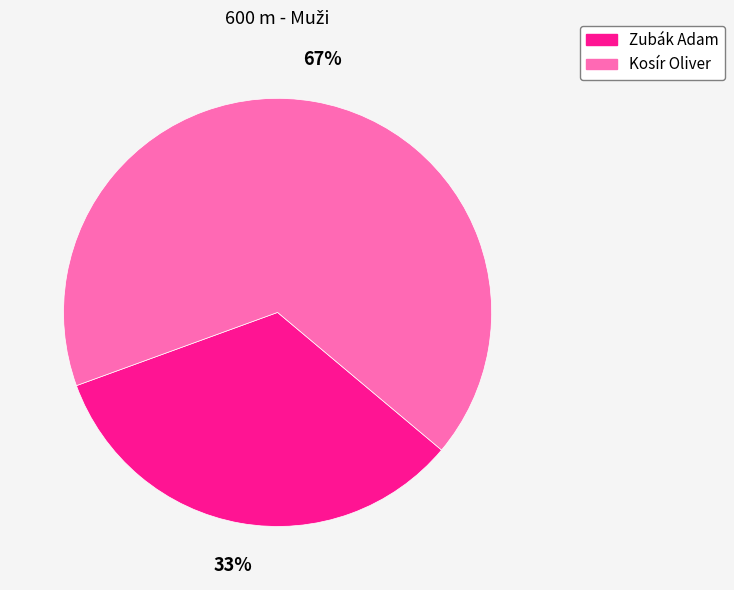

Does Zubák Adam account for over 50% of the chart?

No